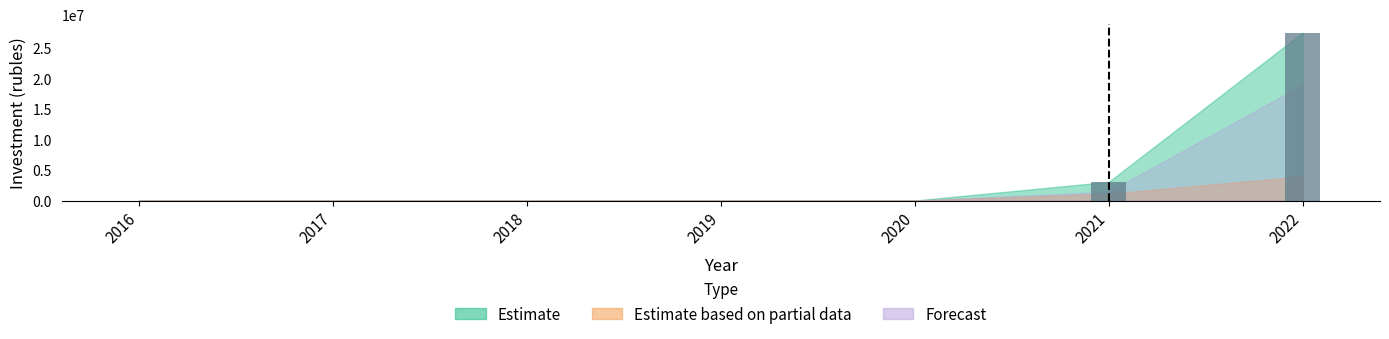

At which label does Estimate based on partial data reach its peak?

2022